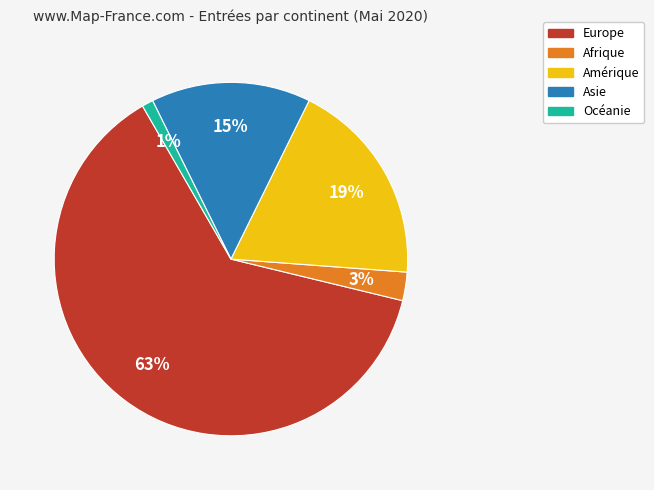

What is the ratio of the value at Asie to the value at Amérique?

0.8